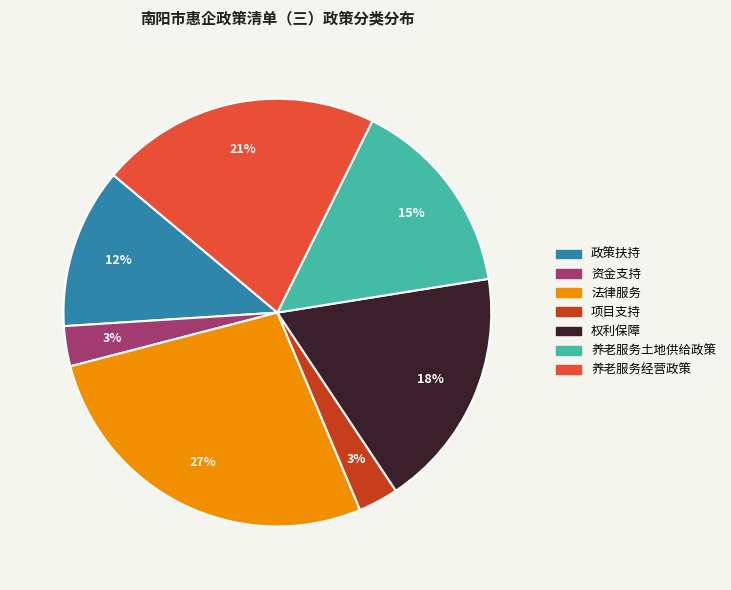

Which slice is the largest?

法律服务